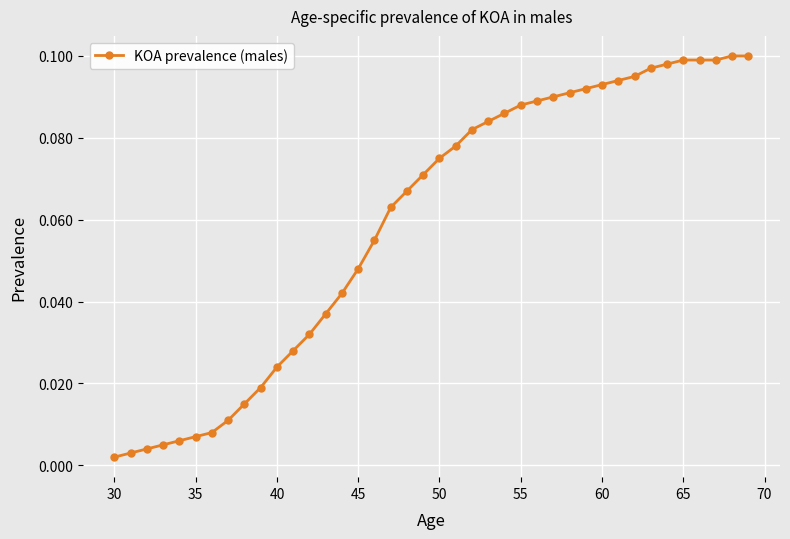

What is the sum of all values?

2.4